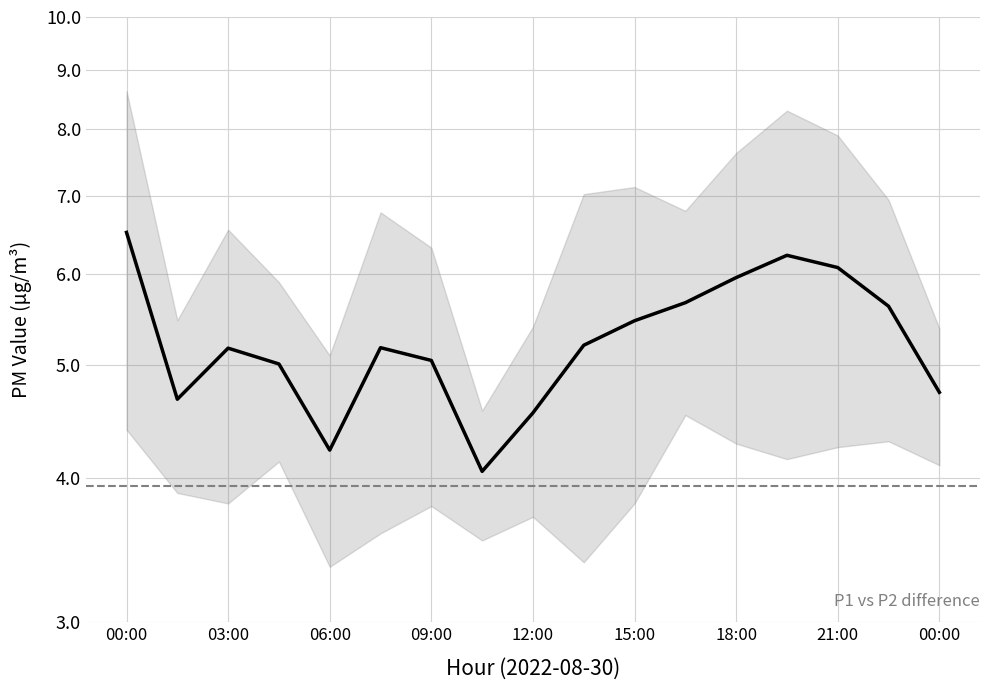

Reading left to right, extract all data points from this chart.

6.5	4.7	5.2	5.0	4.2	5.2	5.0	4.0	4.6	5.2	5.5	5.7	6.0	6.2	6.1	5.6	4.7